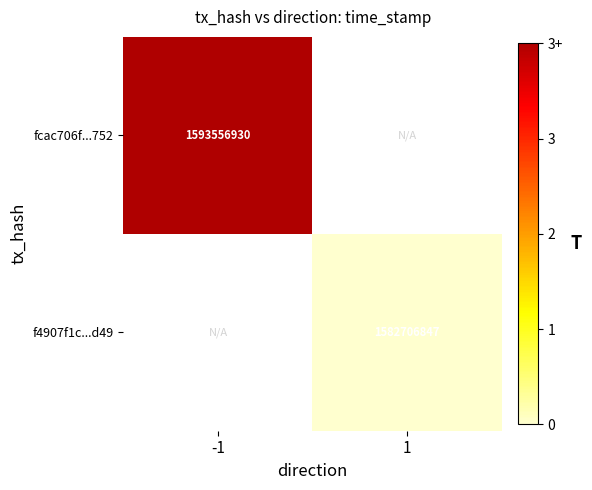

At how many categories does at least one series exceed 1588876620?

1